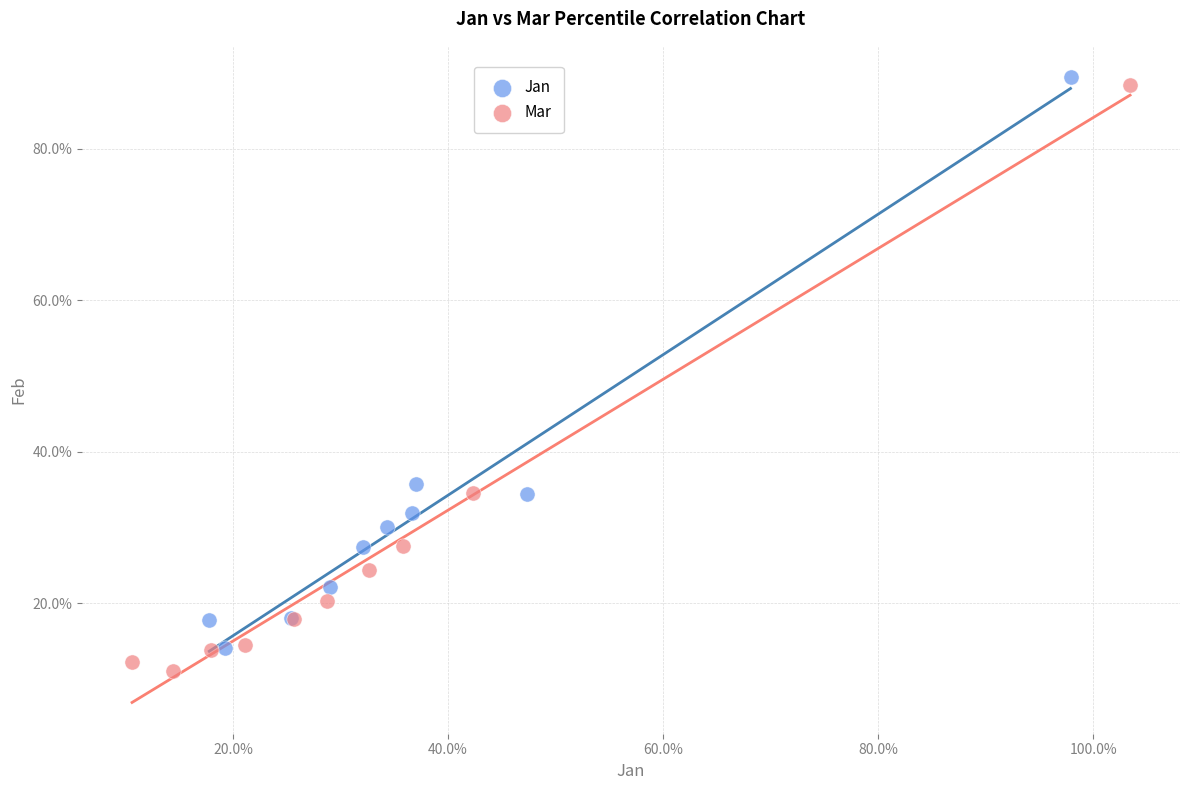

What are all the series names shown in the legend?

Jan, Mar